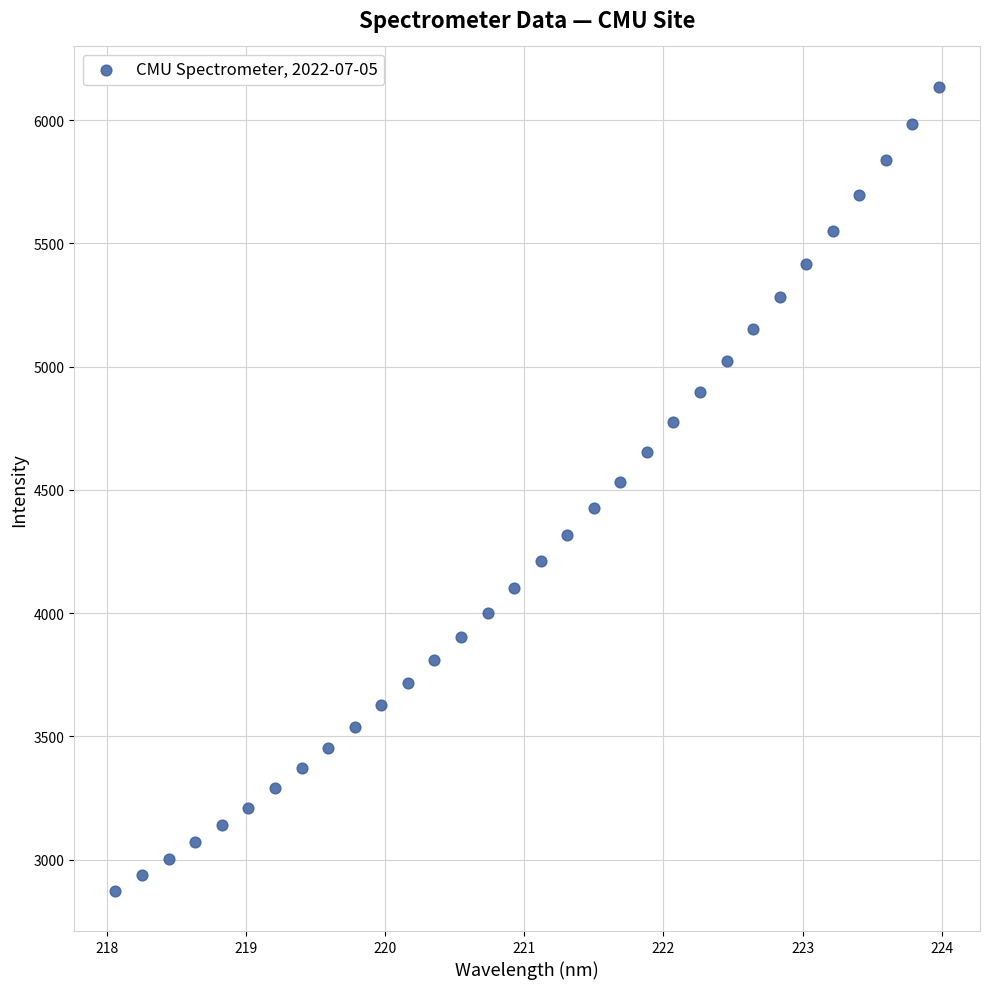

What is the range of X values (max minus min)?

5.9